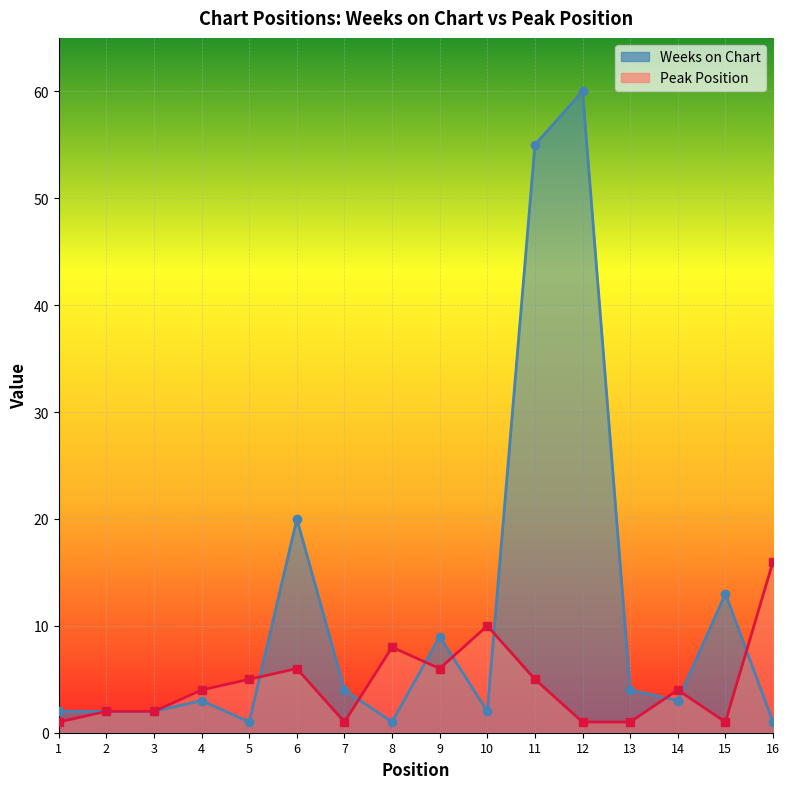

Rank the series by their average value, from highest to lowest.

Weeks on Chart, Peak Position